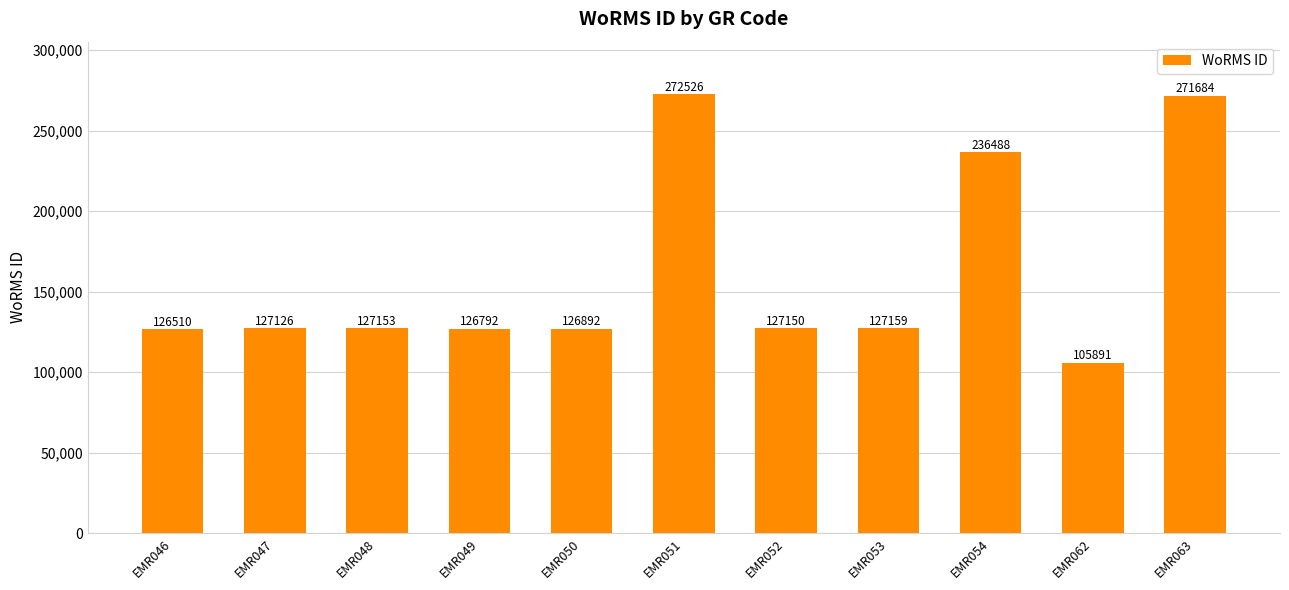

Approximately how many times larger is the value at EMR046 compared to EMR047?

1.0